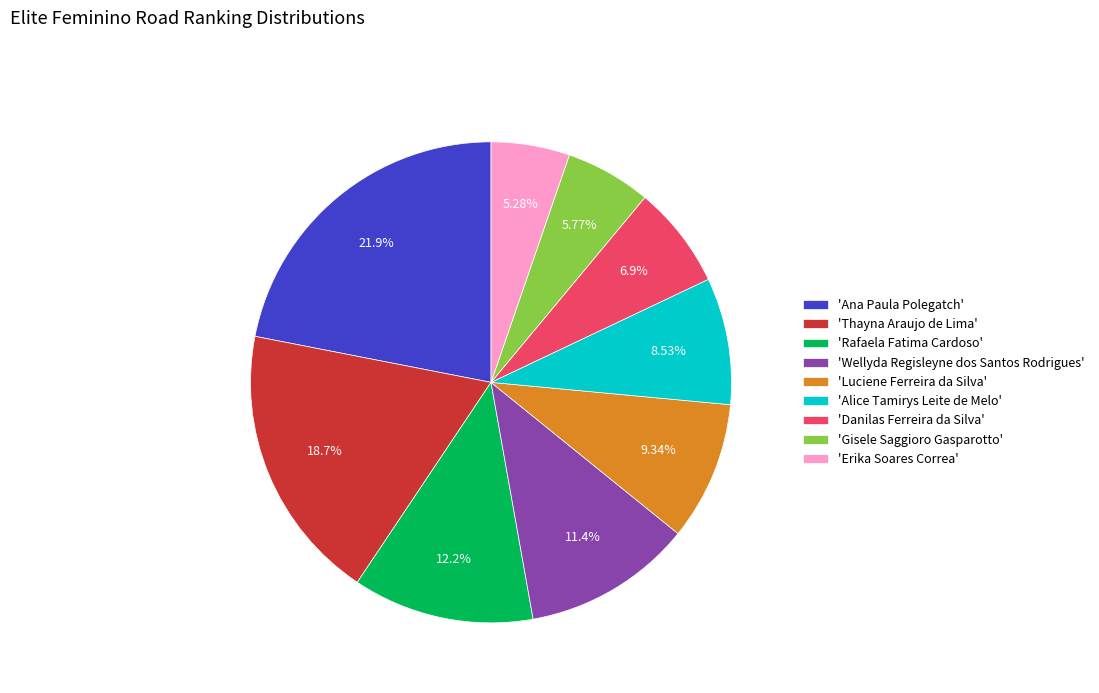

What is the largest slice in the pie chart?

'Ana Paula Polegatch'